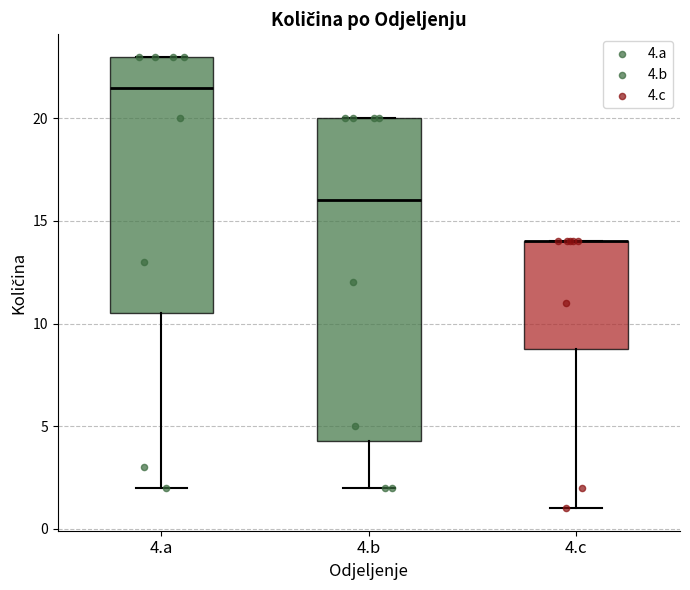

Comparing the boxes themselves (not the whiskers), which one is the tallest?

4.b